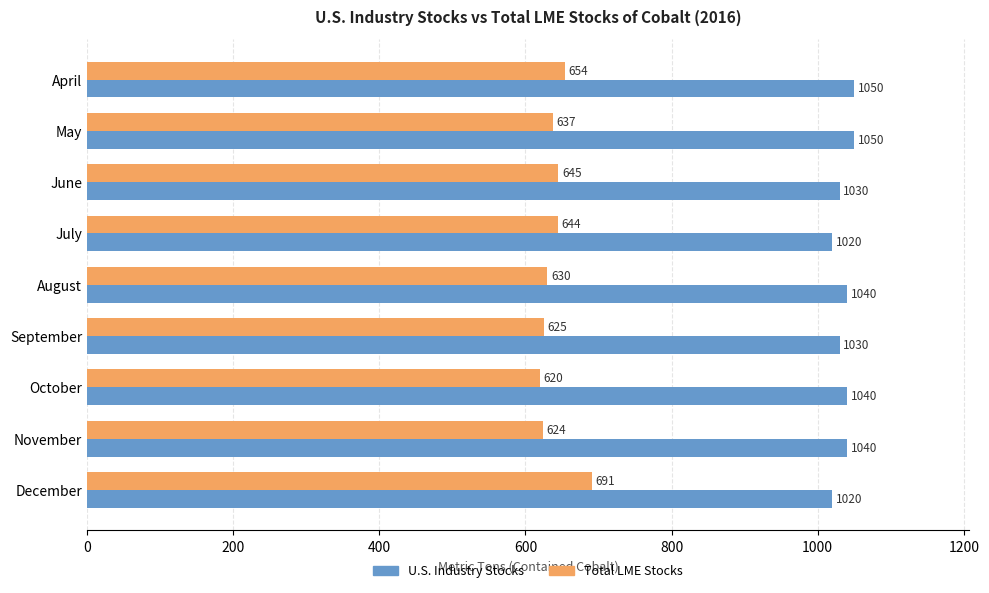

How many values in the U.S. Industry Stocks series are below 1040?

4